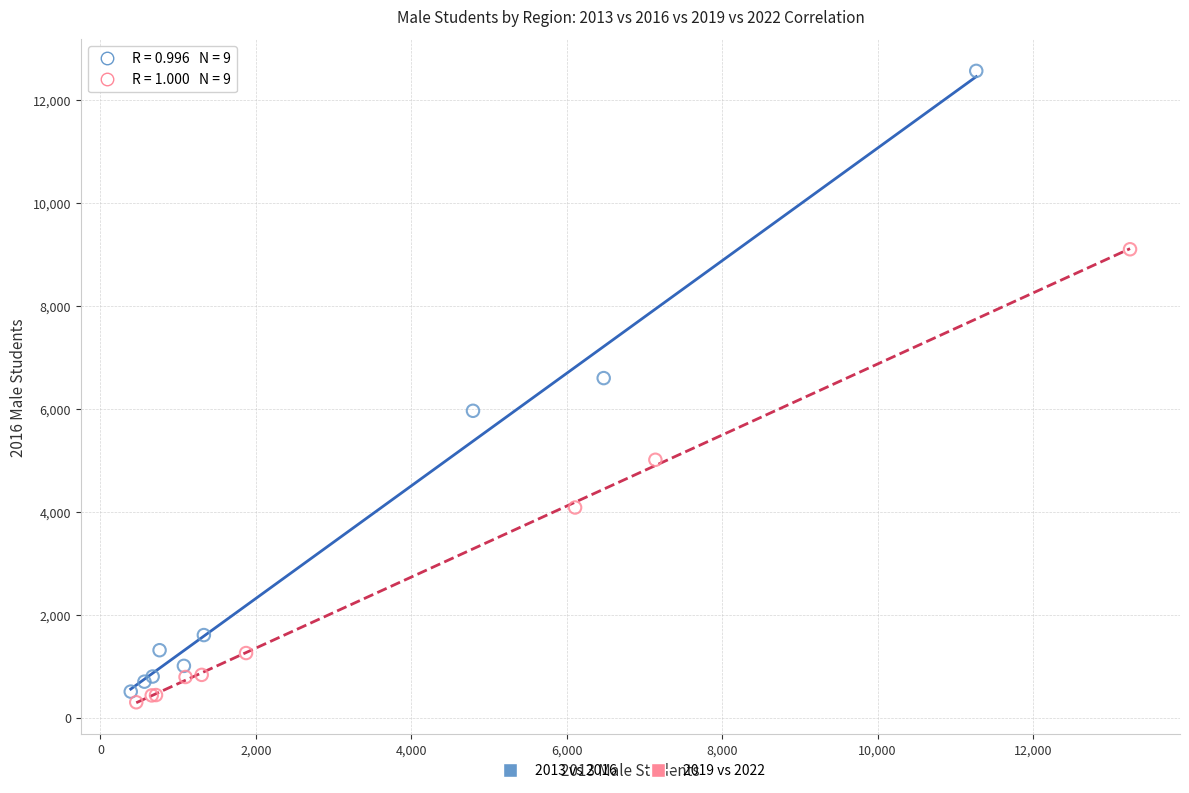

Which series reaches the maximum Y coordinate?

2013 vs 2016